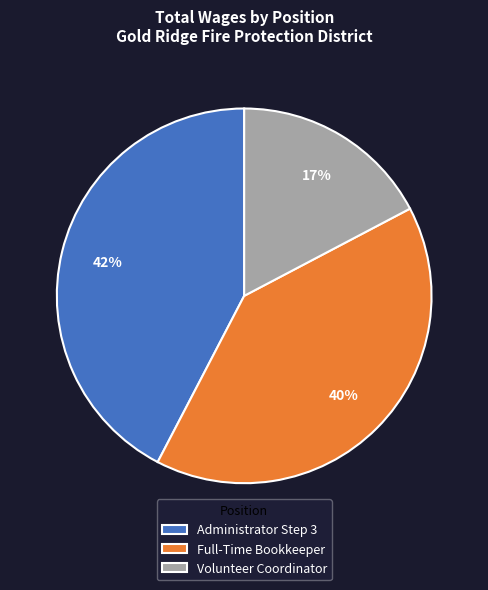

To the nearest percent, what is the combined percentage of Full-Time Bookkeeper and Administrator Step 3?

83%